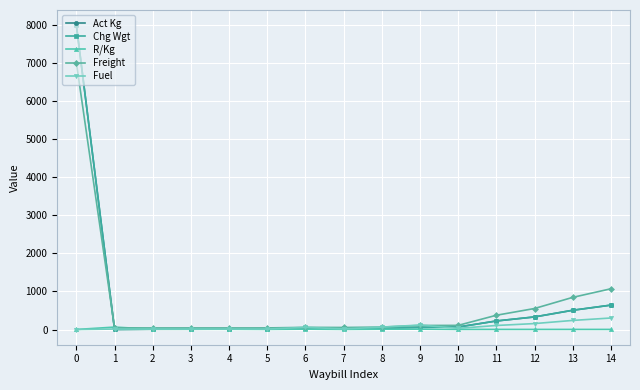

How many times do Freight and Act Kg cross each other?

1